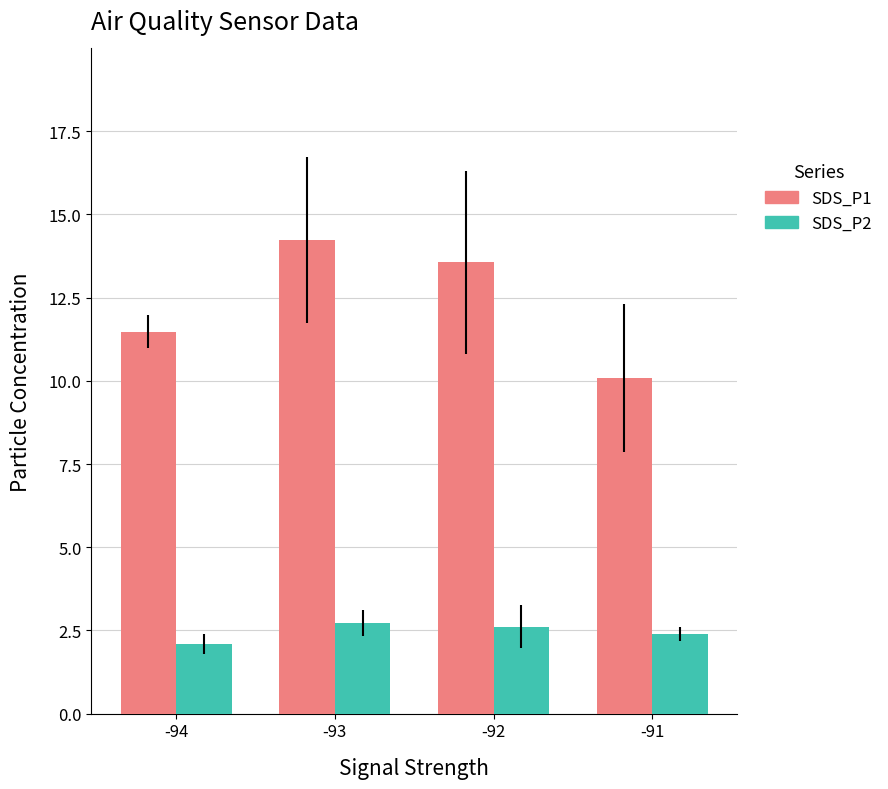

Does the chart contain any negative values?

No